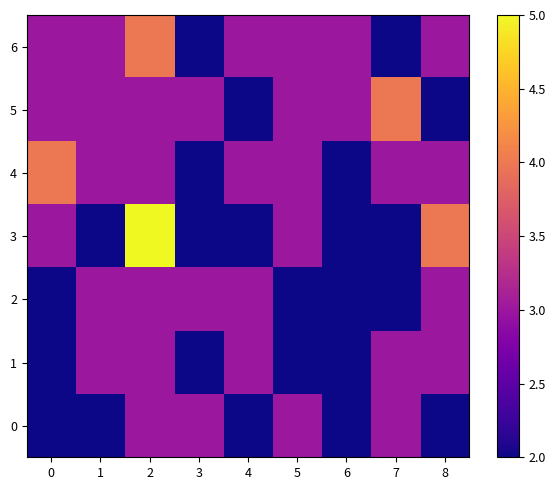

Reading left to right, extract all data points from this chart.

0: 0=2	1=2	2=3	3=3	4=2	5=3	6=2	7=3	8=2
1: 0=2	1=3	2=3	3=2	4=3	5=2	6=2	7=3	8=3
2: 0=2	1=3	2=3	3=3	4=3	5=2	6=2	7=2	8=3
3: 0=3	1=2	2=5	3=2	4=2	5=3	6=2	7=2	8=4
4: 0=4	1=3	2=3	3=2	4=3	5=3	6=2	7=3	8=3
5: 0=3	1=3	2=3	3=3	4=2	5=3	6=3	7=4	8=2
6: 0=3	1=3	2=4	3=2	4=3	5=3	6=3	7=2	8=3